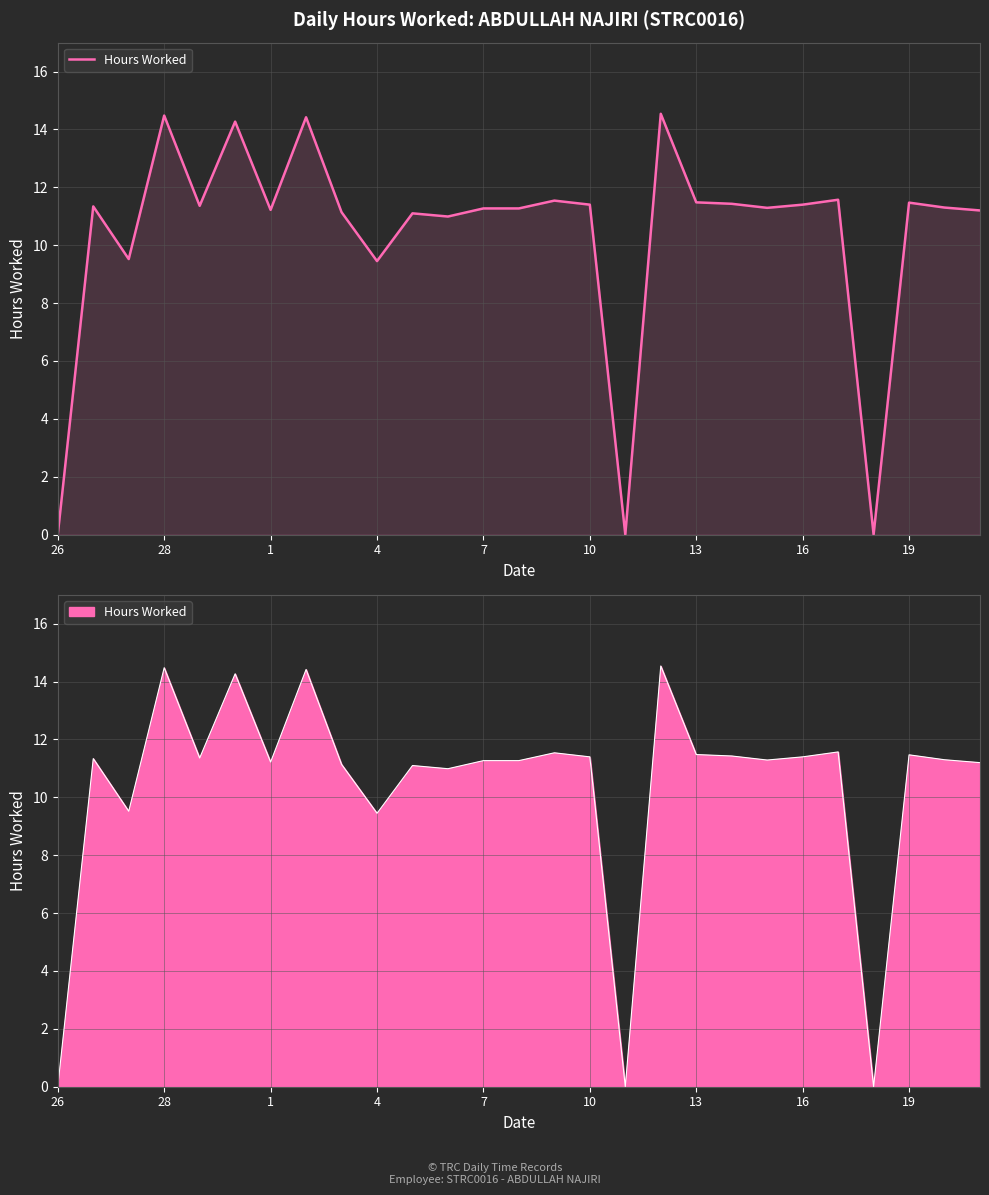

Reading left to right, list all the values displayed in this chart.

0.0	11.3	9.5	14.5	11.4	14.3	11.2	14.4	11.1	9.4	11.1	11.0	11.3	11.3	11.5	11.4	0.0	14.5	11.5	11.4	11.3	11.4	11.6	0.0	11.5	11.3	11.2